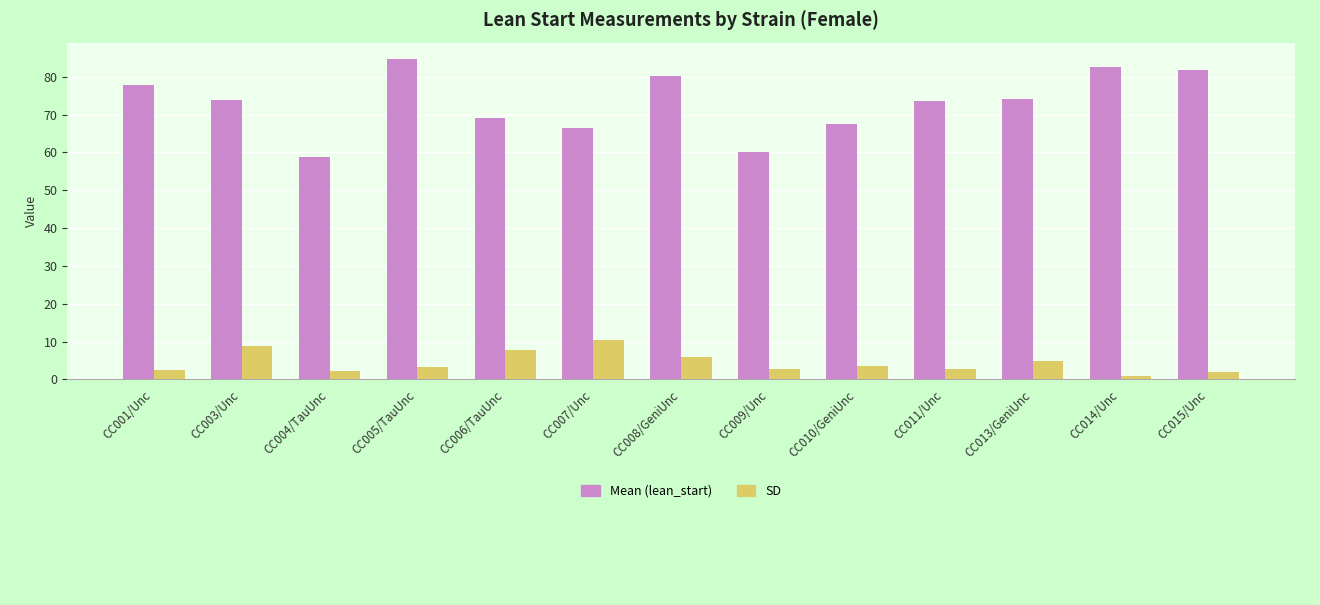

At which label does Mean (lean_start) reach its peak?

CC005/TauUnc